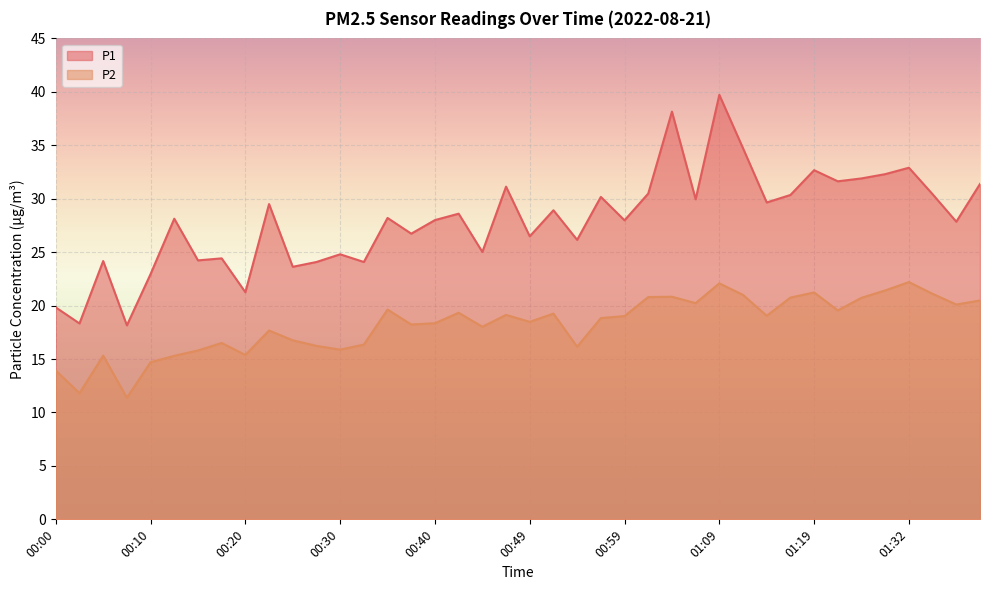

Is the value of P1 at 00:03 greater than the value of P2 at 00:22?

Yes